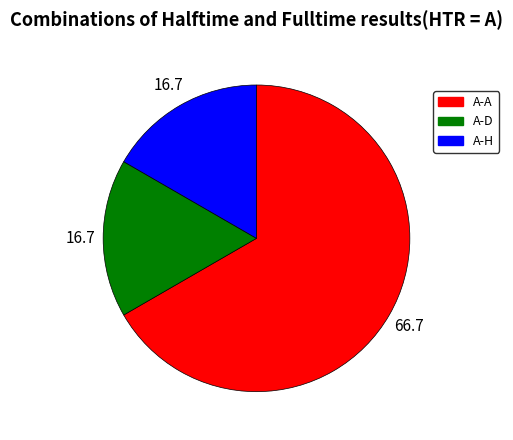

Is there any slice that represents more than half of the pie?

Yes